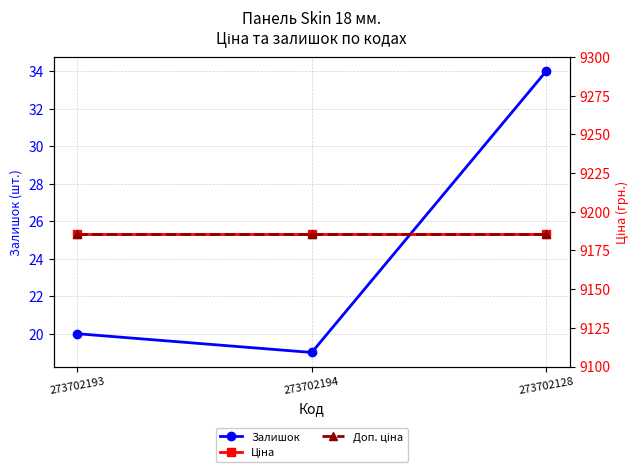

At which category is the sum across all series the highest?

273702128